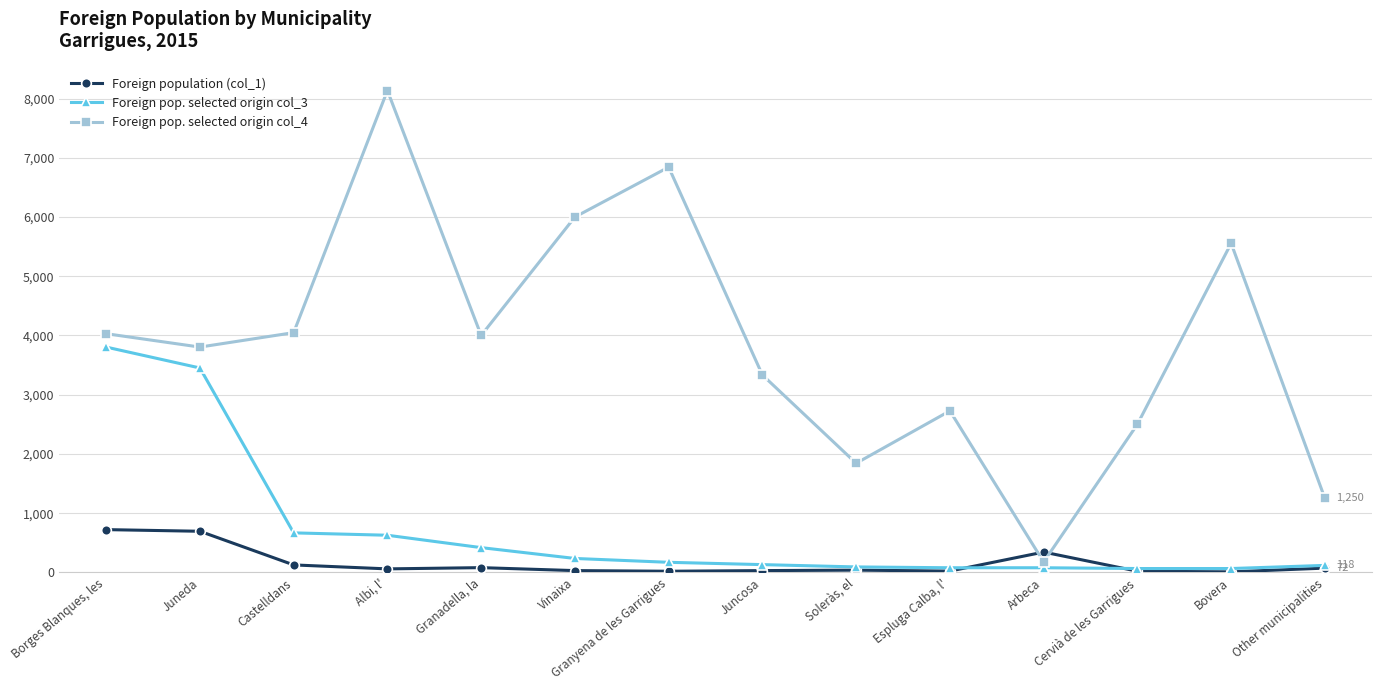

List the series in order of their peak value, highest first.

Foreign pop. selected origin col_4, Foreign pop. selected origin col_3, Foreign population (col_1)